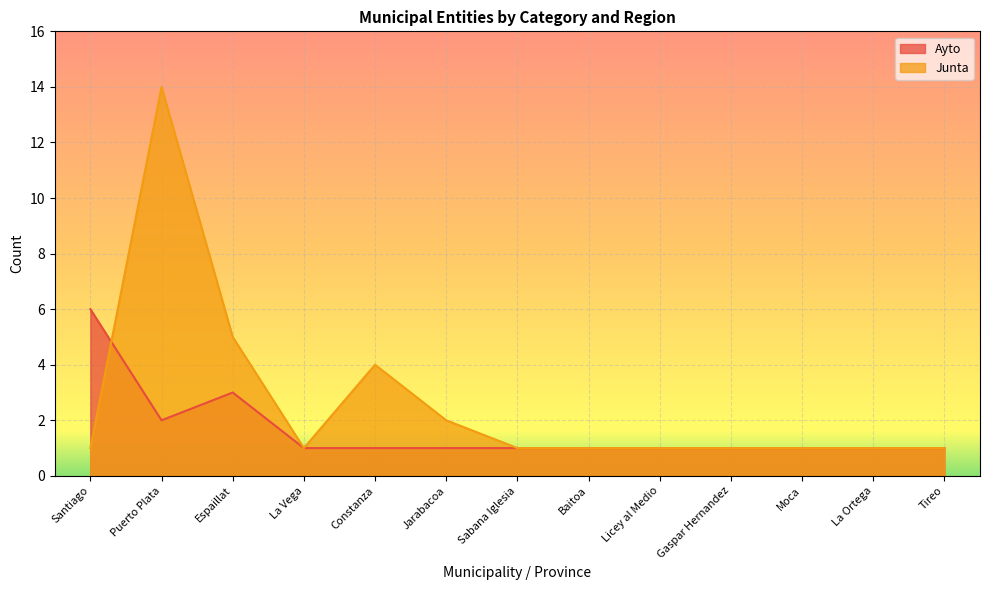

Which category has the highest value across all series?

Puerto Plata